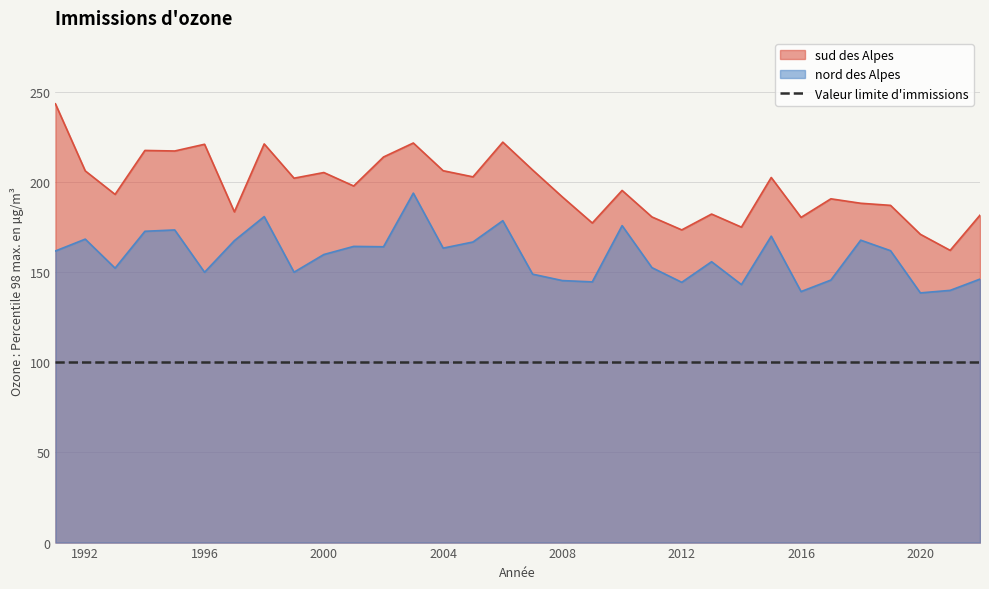

Reading right to left, list all the values displayed in this chart.

sud des Alpes: 181.7	162.1	171.0	187.1	188.3	190.7	180.4	202.6	175.0	182.3	173.5	180.7	195.4	177.3	191.7	206.7	222.2	202.9	206.3	221.7	213.9	197.8	205.3	202.2	221.2	183.5	221.0	217.3	217.6	193.2	206.2	243.4
nord des Alpes: 146.2	139.9	138.5	161.9	167.8	145.6	139.3	170.0	143.1	155.8	144.4	152.5	175.9	144.6	145.4	148.9	178.6	166.8	163.4	193.9	164.1	164.3	159.8	150.0	180.9	167.5	150.0	173.4	172.7	152.3	168.4	161.8